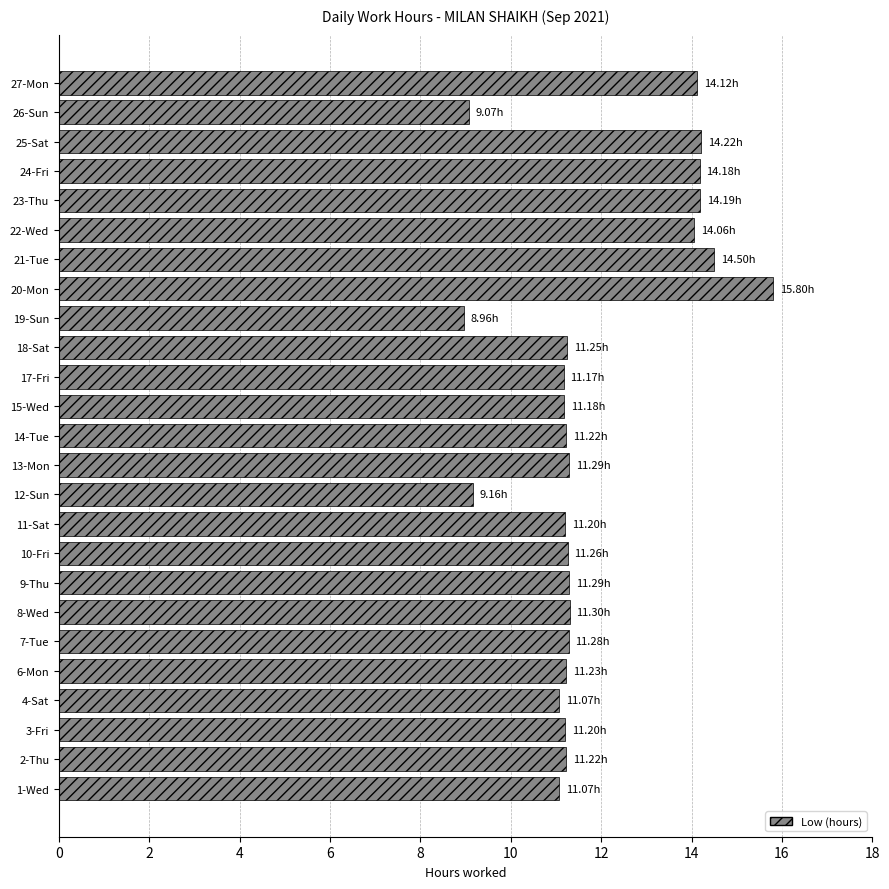

Approximately how many times larger is the value at 2-Thu compared to 10-Fri?

1.0